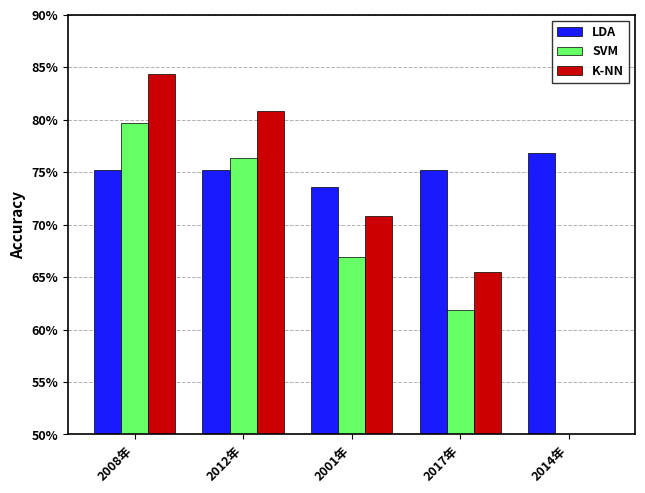

Is the value of LDA at 2017年 greater than the value of SVM at 2012年?

No